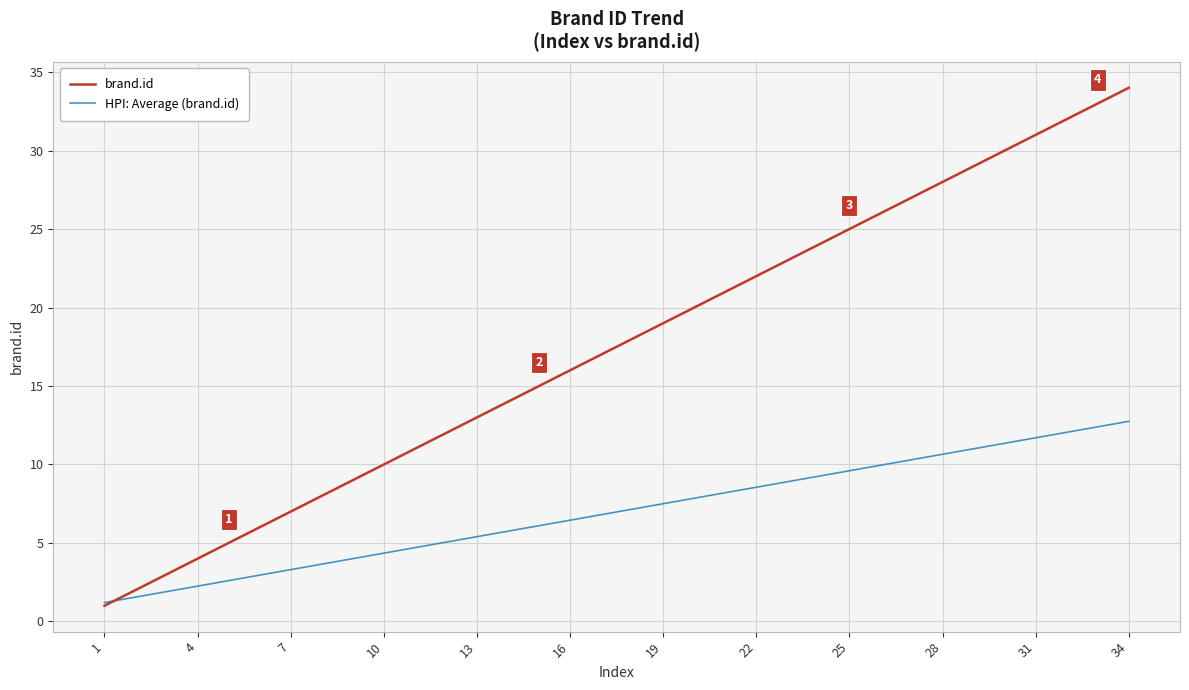

What is the highest value of the brand.id series?

34.0